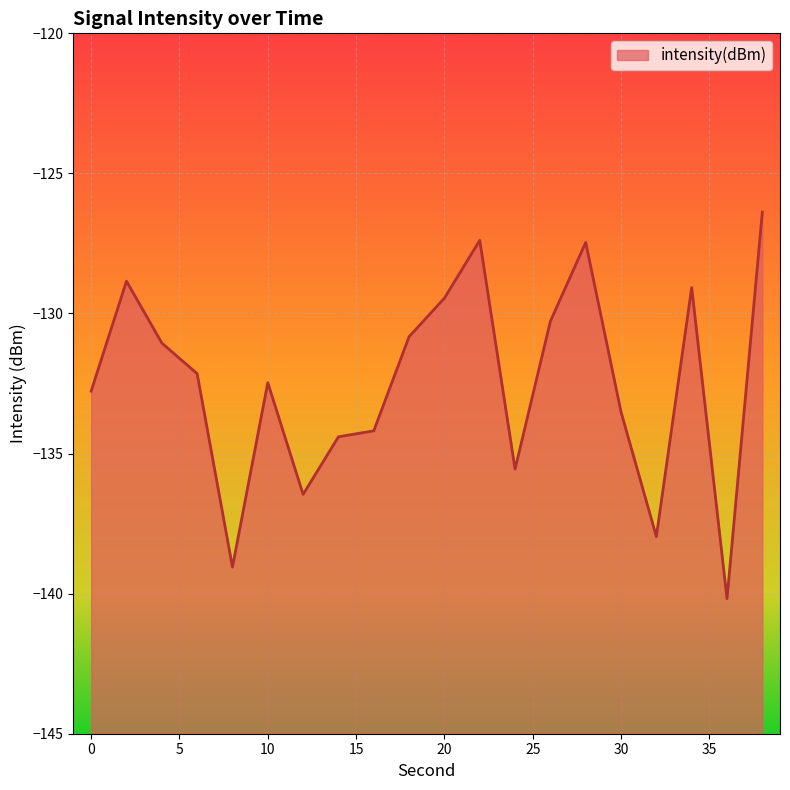

How many lines are shown in the chart?

1